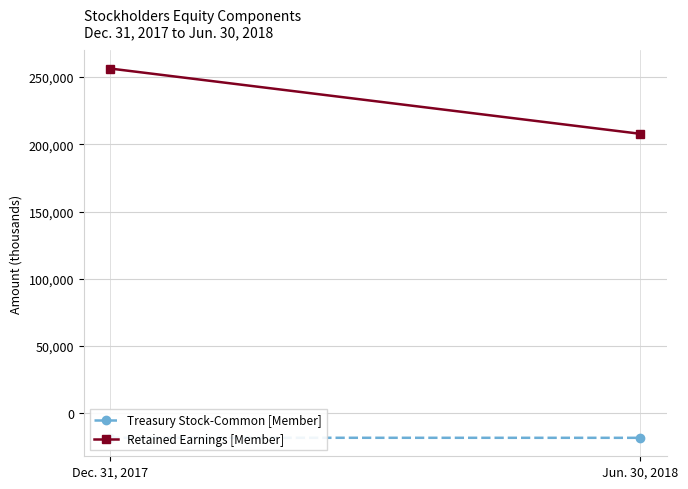

Read the Retained Earnings [Member] value at Dec. 31, 2017.

256214